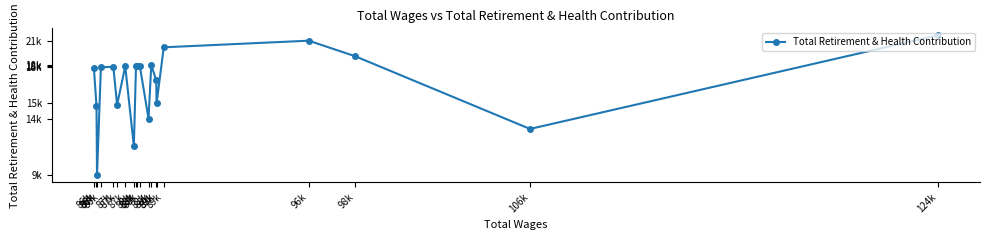

The chart shows a value of 7301 at 88k. True or false?

False